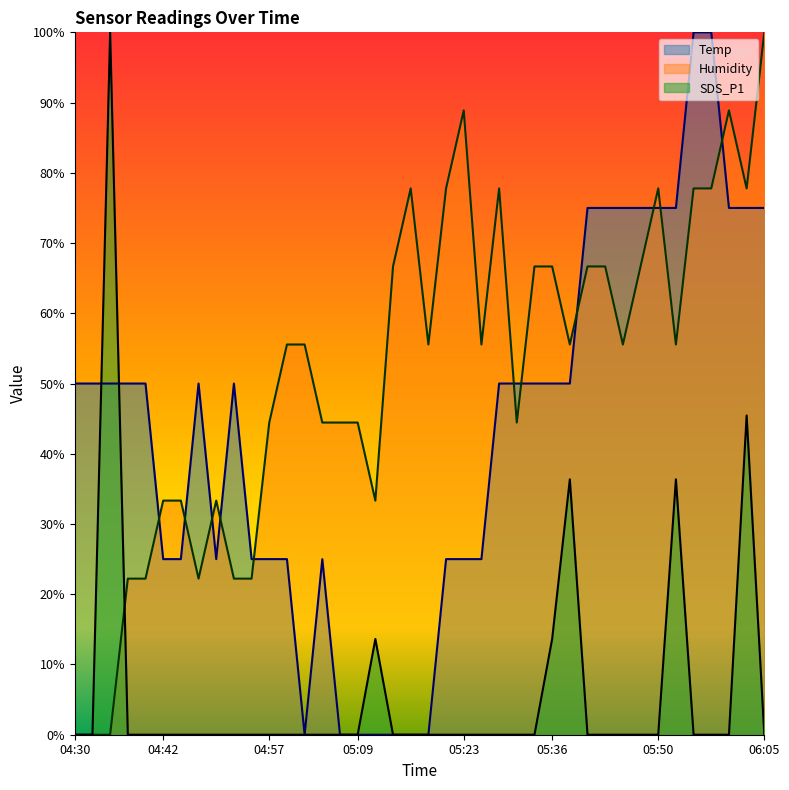

Which series changed the most between 05:06 and 05:58?

Temp